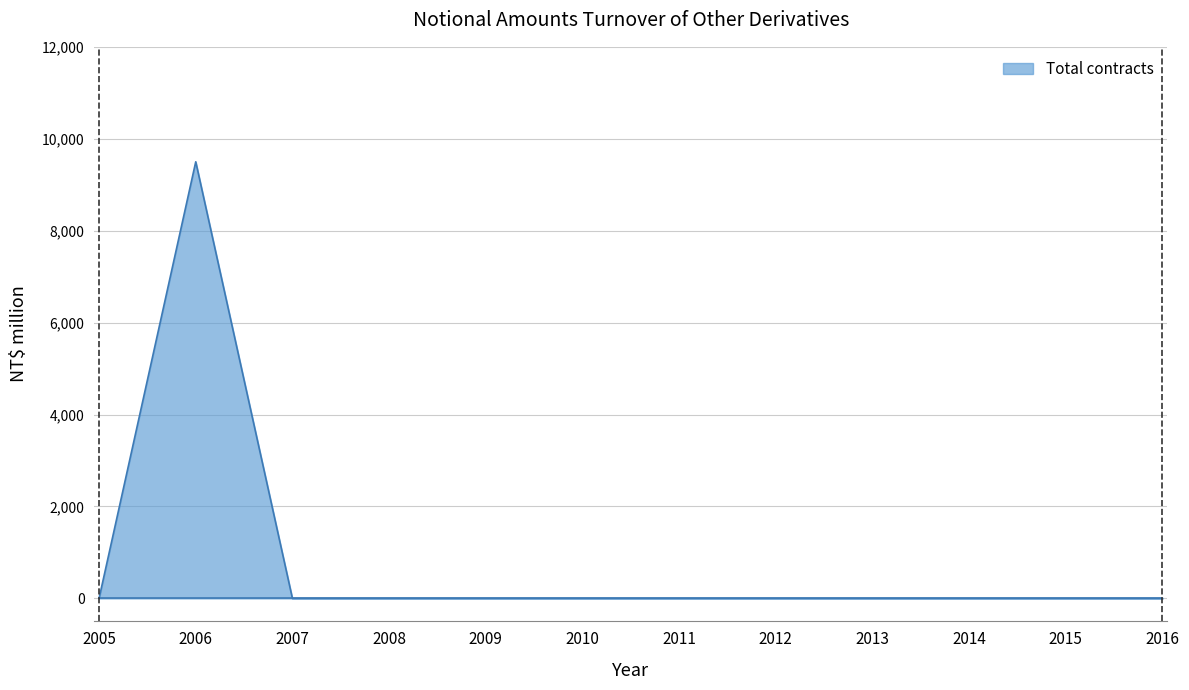

What is the difference between the maximum and minimum values?

9499